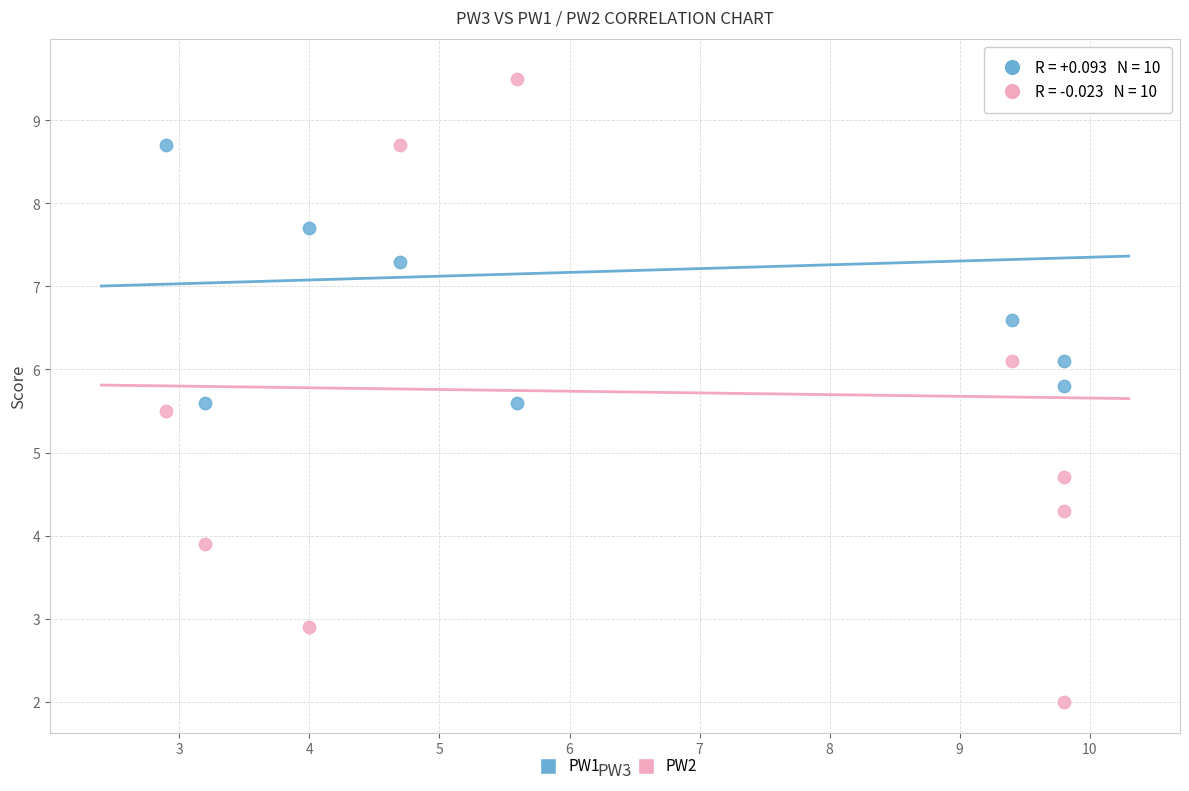

Which series has the widest spread of Y values?

PW2